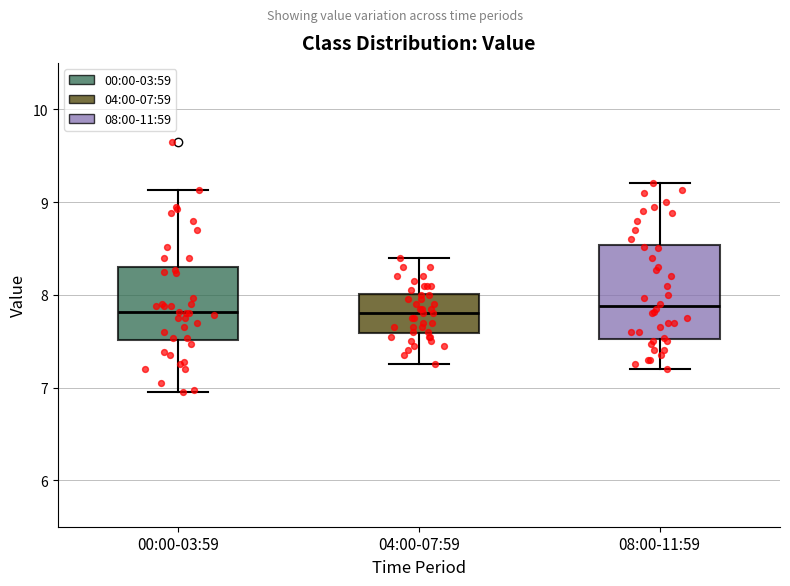

Where is the lower edge of the box for 04:00-07:59 on the y-axis? The values are not printed on the chart, so give them approximately, as read against the axis.

7.6